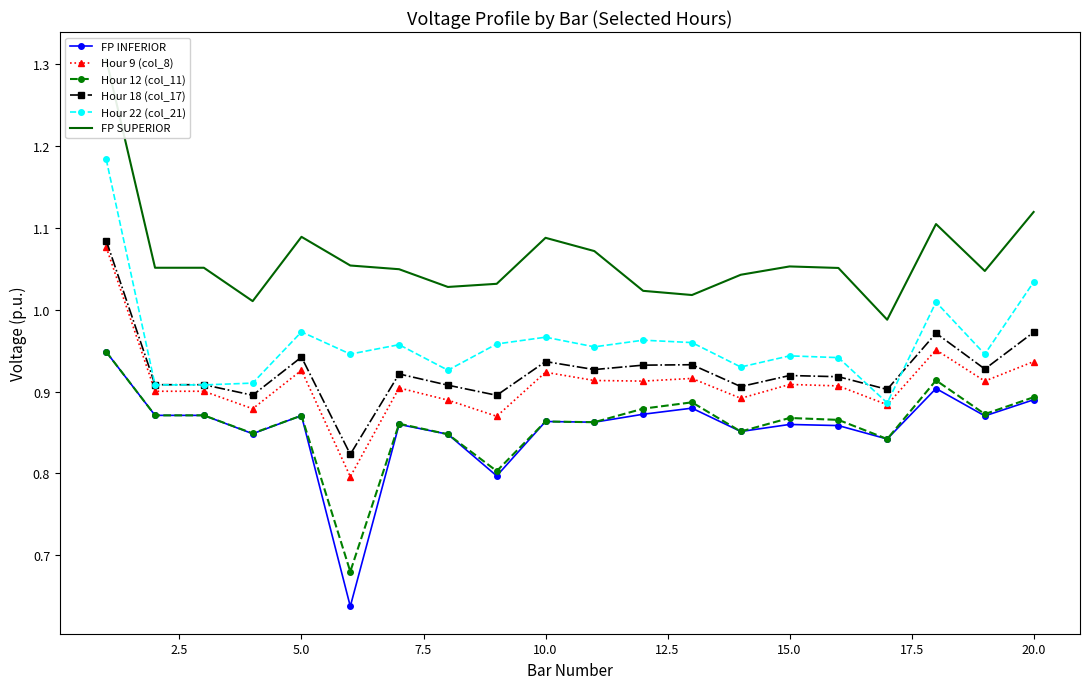

True or false: Hour 22 (col_21) and Hour 12 (col_11) intersect in this chart.

False